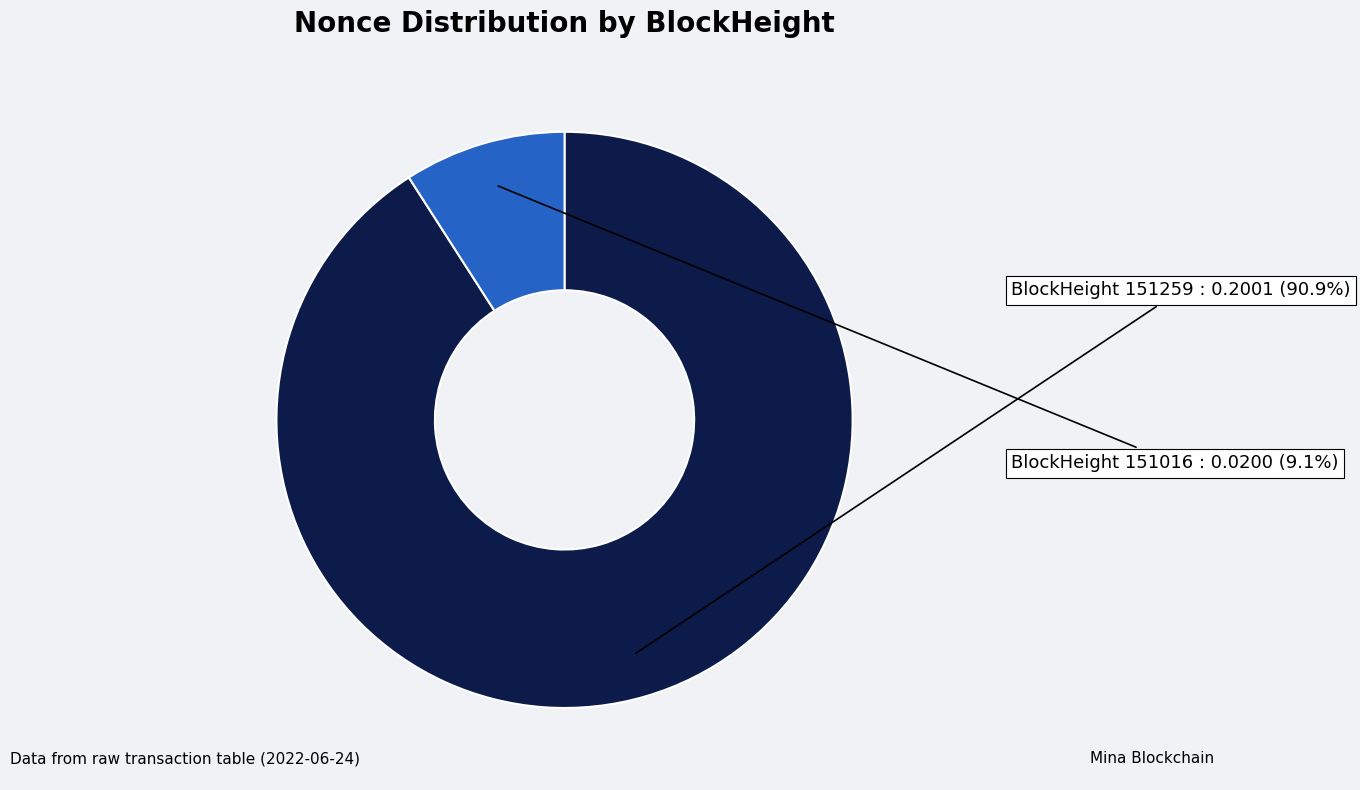

Is there a majority slice in this chart?

Yes